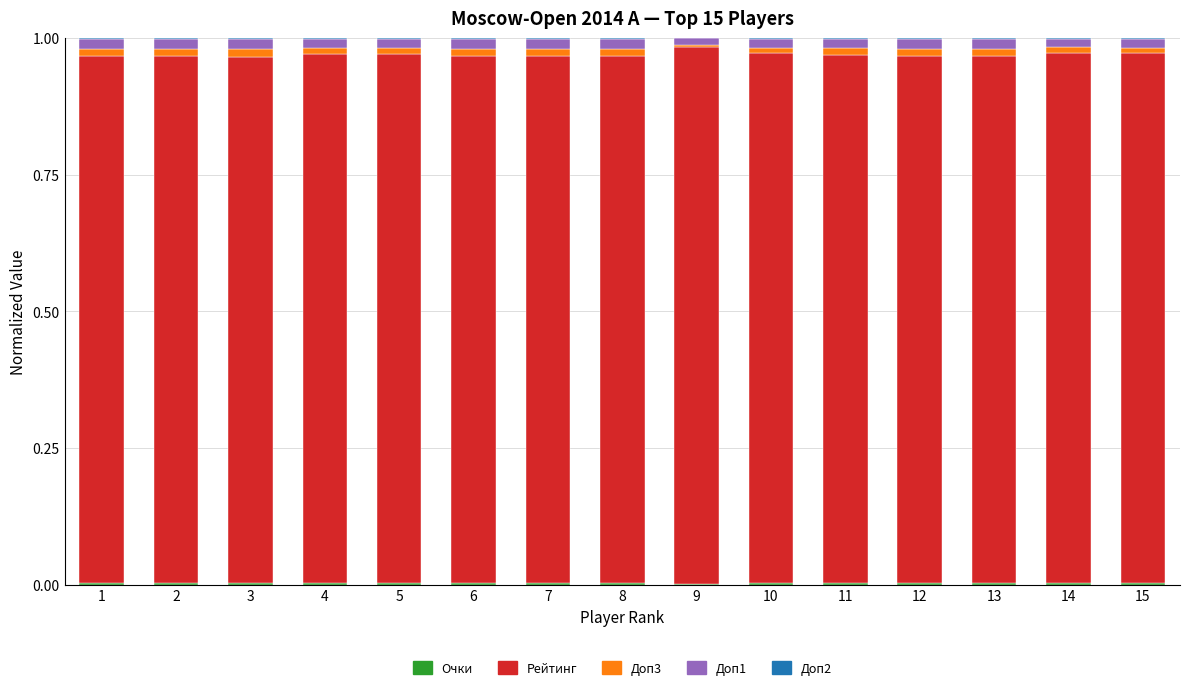

Which has a higher value, 7 or 8?

7